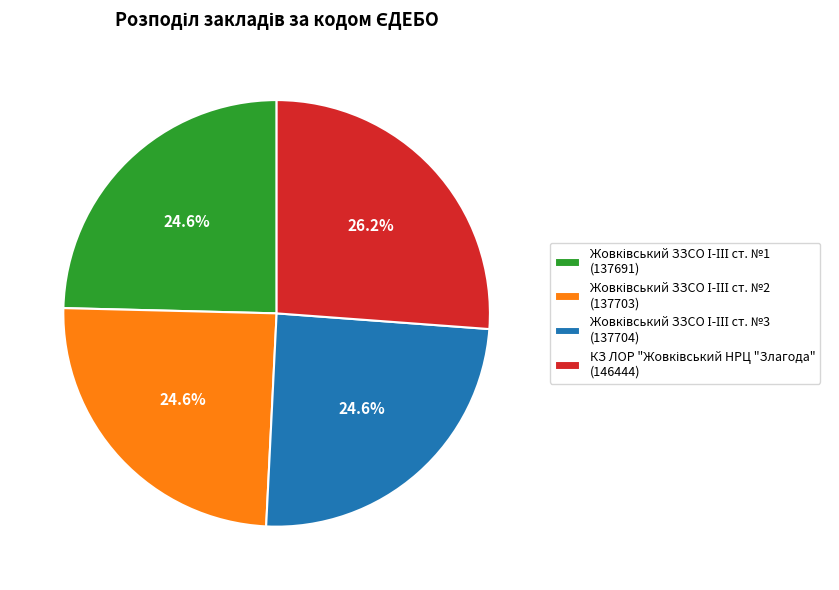

Is there a majority slice in this chart?

No